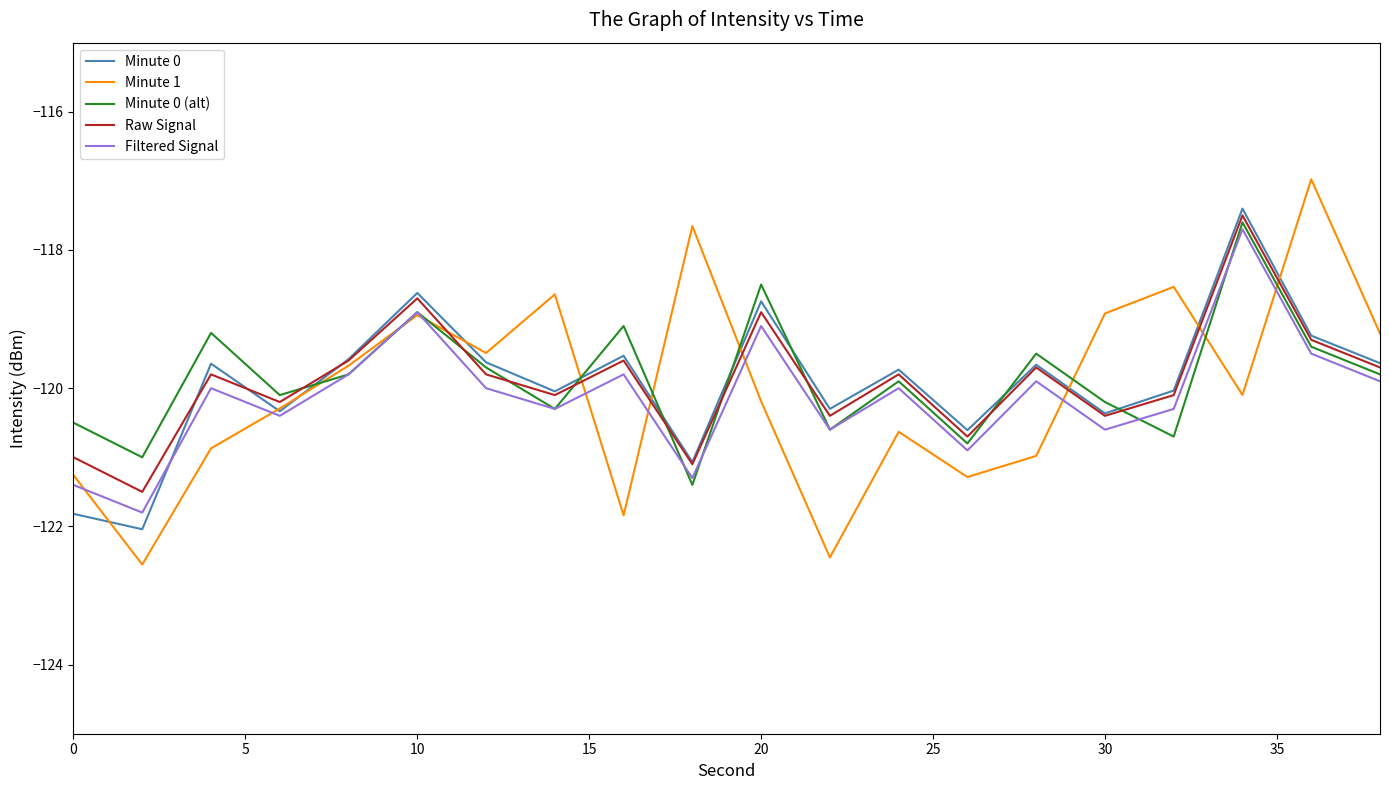

Which series has the largest range (max minus min)?

Minute 1